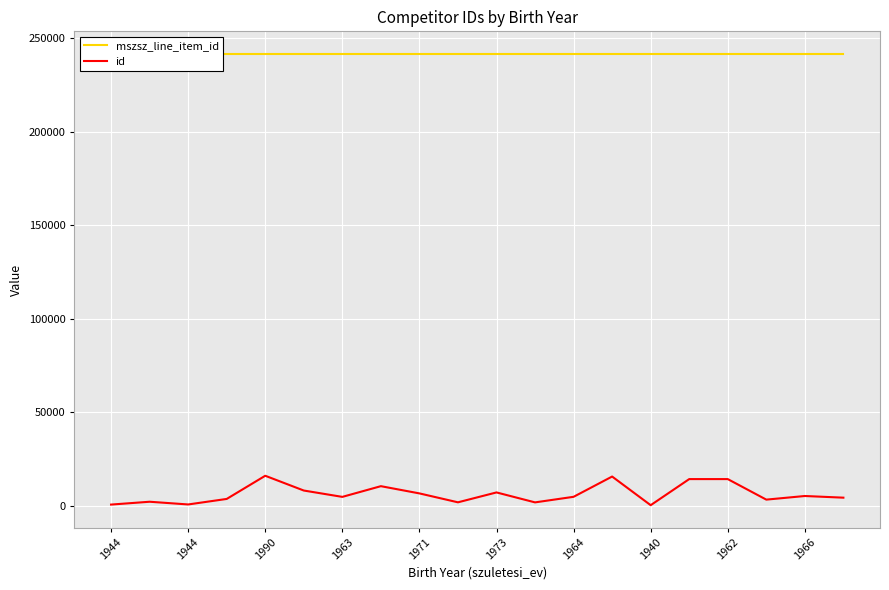

At 1971, list the series in order from largest to smallest.

mszsz_line_item_id, id